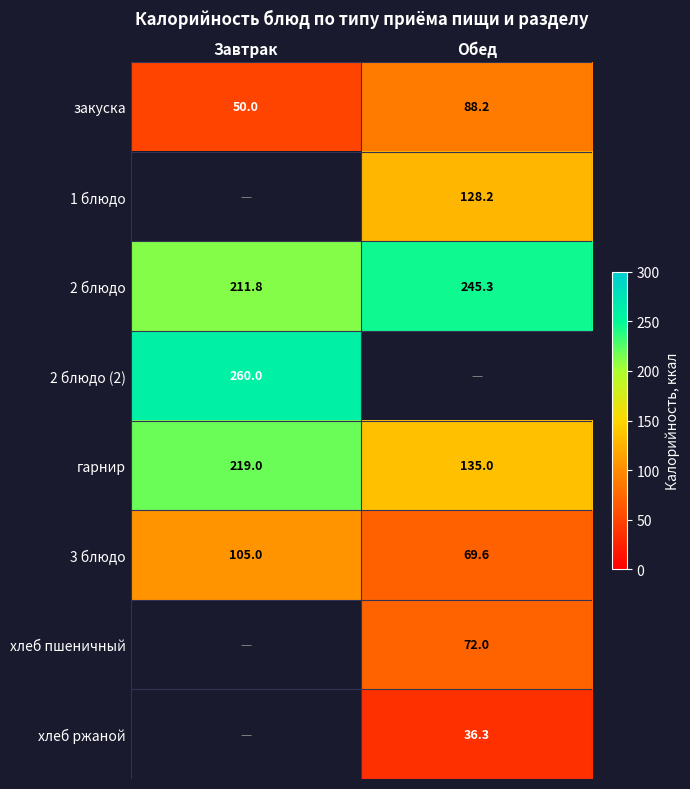

What is the average value of the закуска series?

69.1